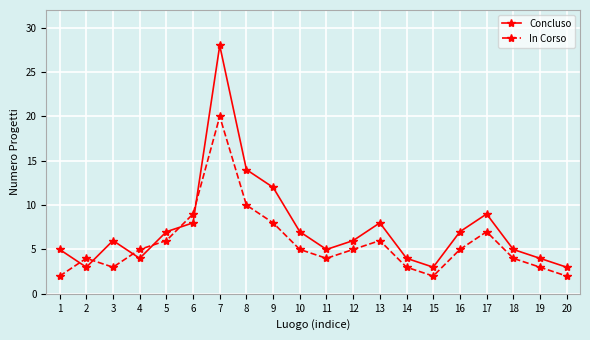

True or false: Concluso has more than 0 points higher than both neighbors.

True